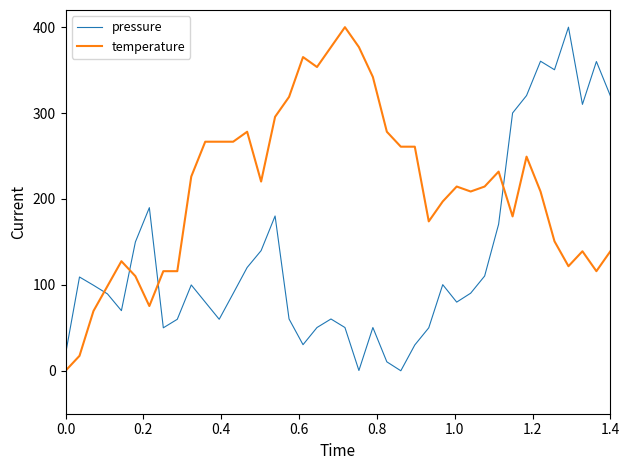

Which series has the largest total across all categories?

temperature